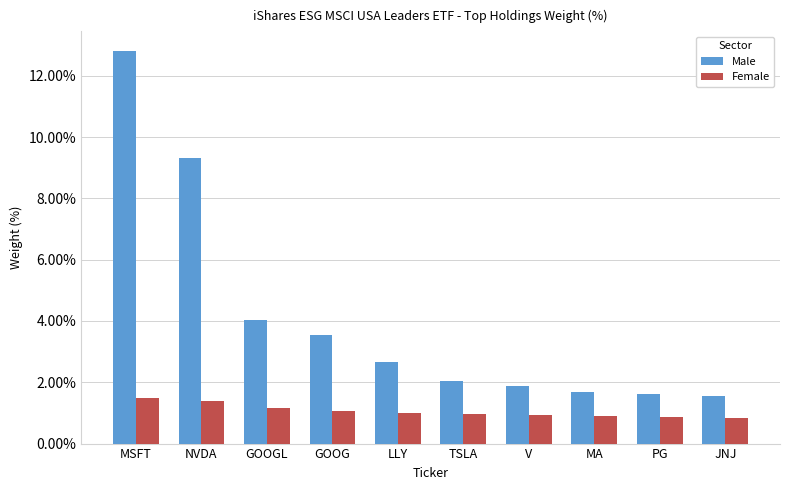

How many series are shown in this chart?

2